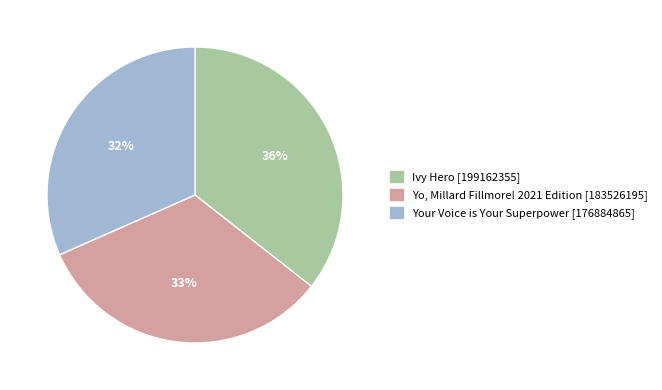

To the nearest percent, what is the difference between the Yo, Millard Fillmore! 2021 Edition and Ivy Hero slice percentages?

3%